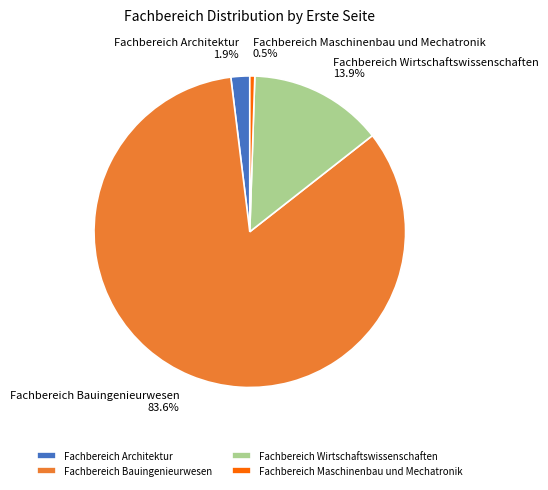

What is the total percentage of Fachbereich Bauingenieurwesen and Fachbereich Maschinenbau und Mechatronik?

84.2%